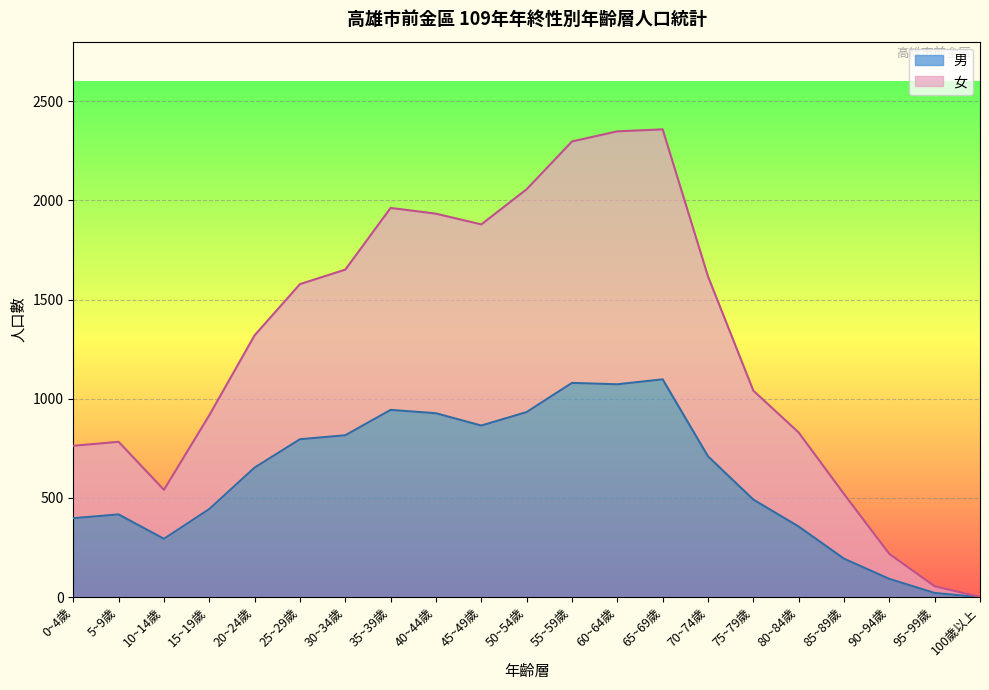

What is the average value of the 女 series?

1270